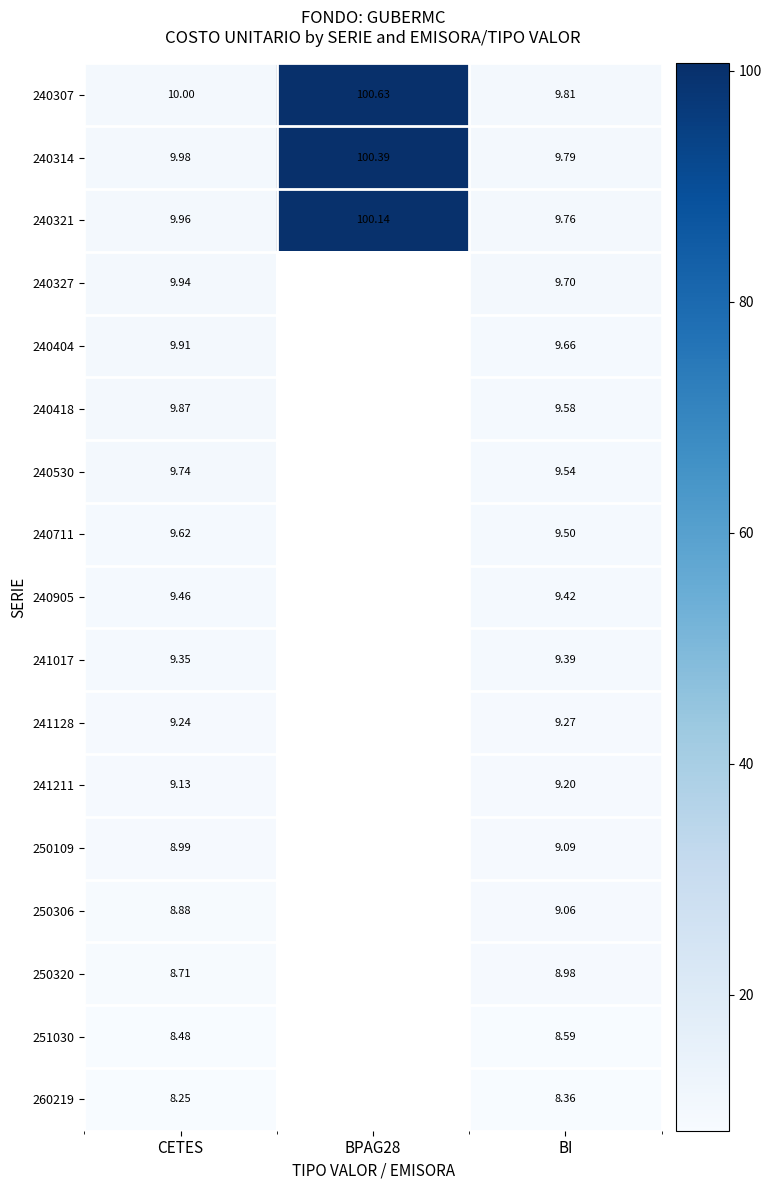

Which category has the highest value in the 240404 series?

CETES